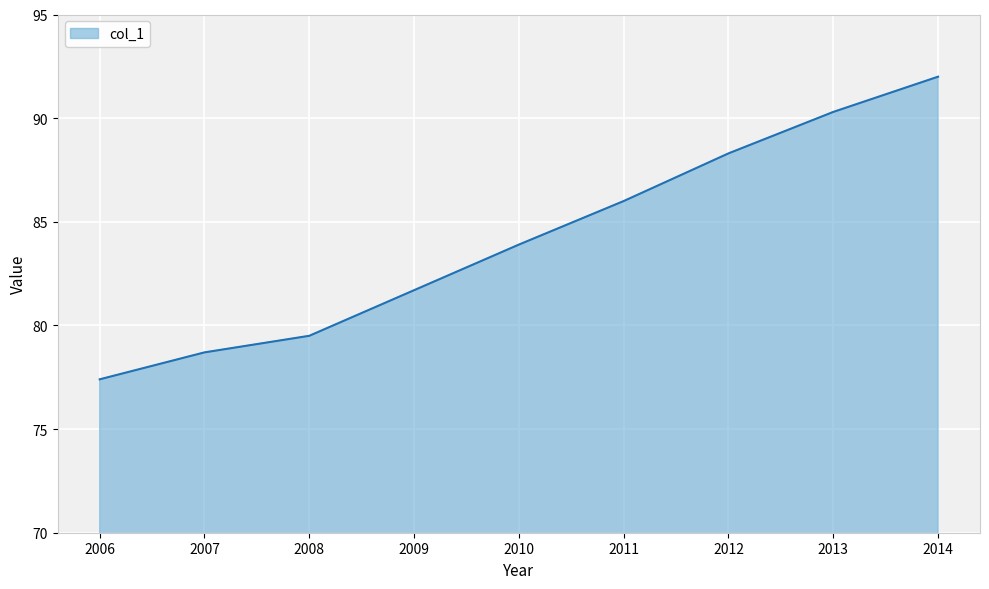

The chart shows a value of 83.9 at 2010. True or false?

True